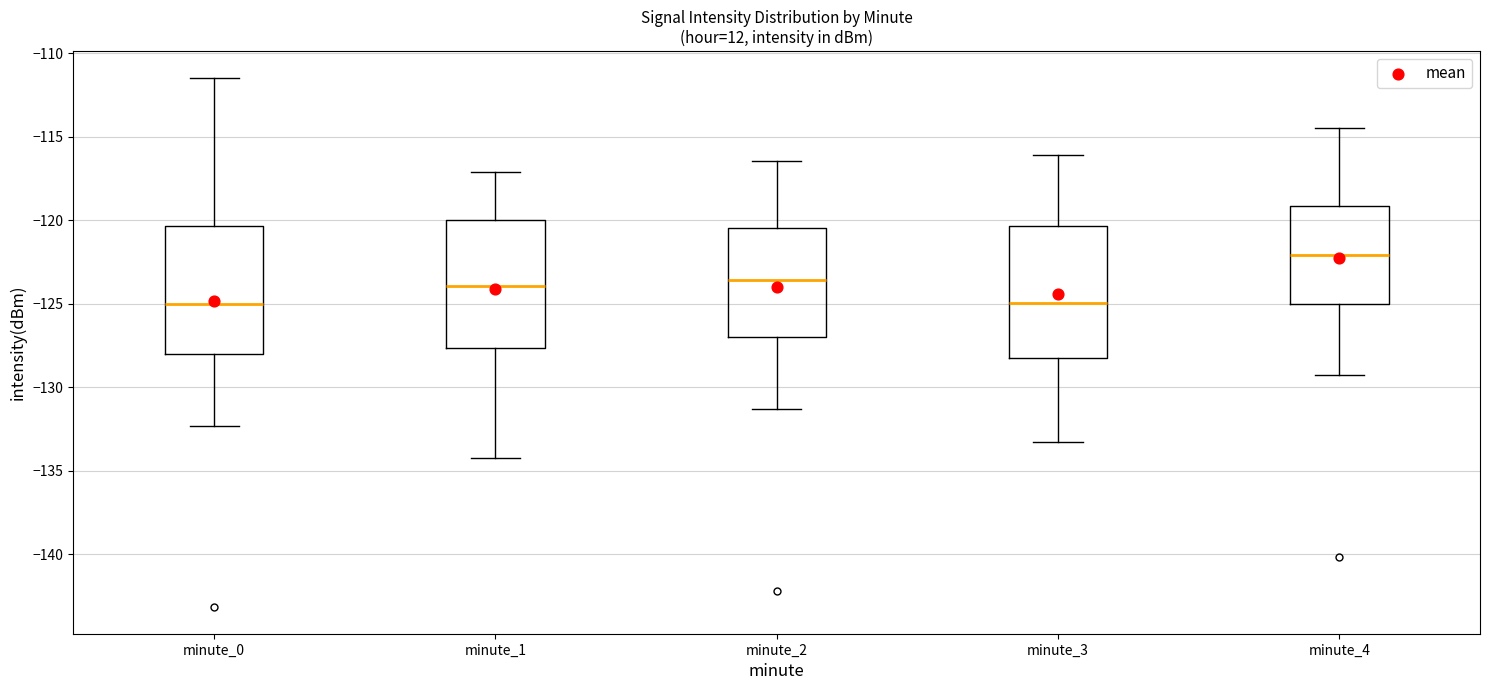

Reading left to right, transcribe this box plot: for each box, give where its median line is, the range the box spans, and where its two whiskers end, as read against the y-axis. The values are not printed on the chart, so give them approximately, as read against the axis.

minute_0: median -125.0, box -128.0 to -120.5, whiskers -132.5 to -111.5
minute_1: median -124.0, box -127.5 to -120.0, whiskers -134.0 to -117.0
minute_2: median -123.5, box -127.0 to -120.5, whiskers -131.5 to -116.5
minute_3: median -125.0, box -128.5 to -120.5, whiskers -133.5 to -116.0
minute_4: median -122.0, box -125.0 to -119.0, whiskers -129.5 to -114.5